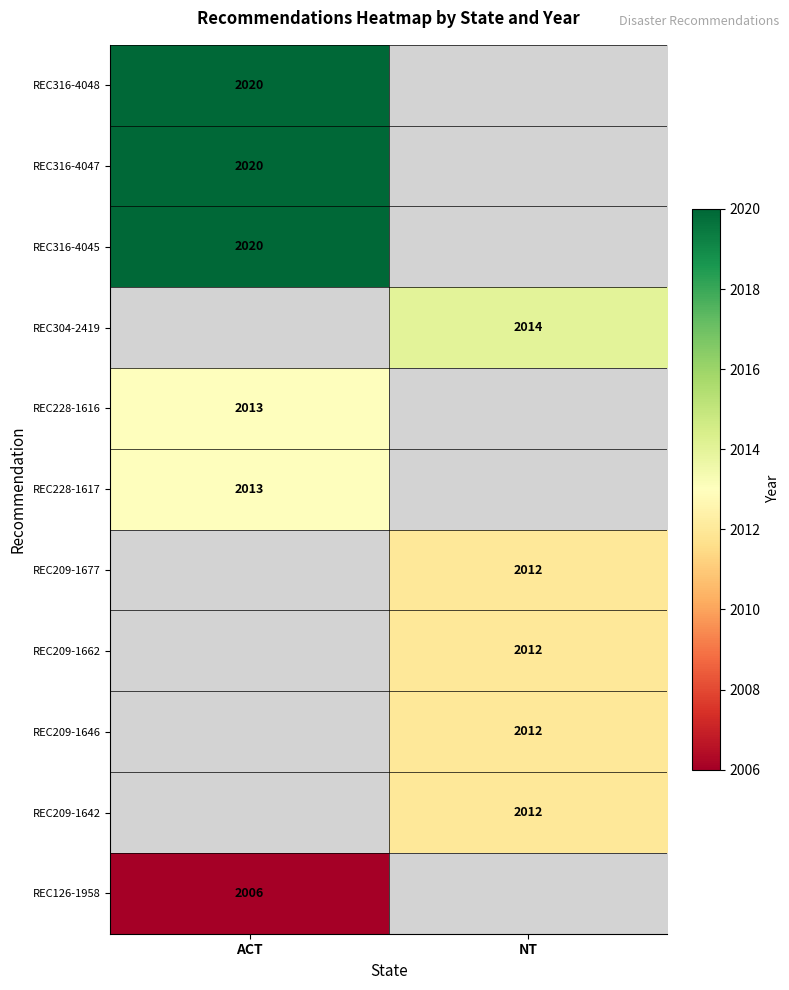

The REC304-2419 series shows 2014 at NT. True or false?

True